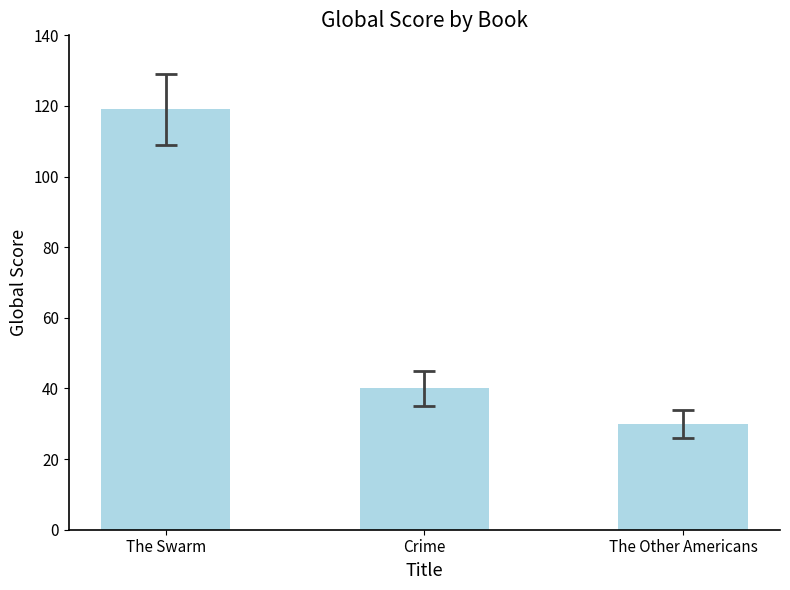

Rank the categories by value from lowest to highest.

The Other Americans, Crime, The Swarm